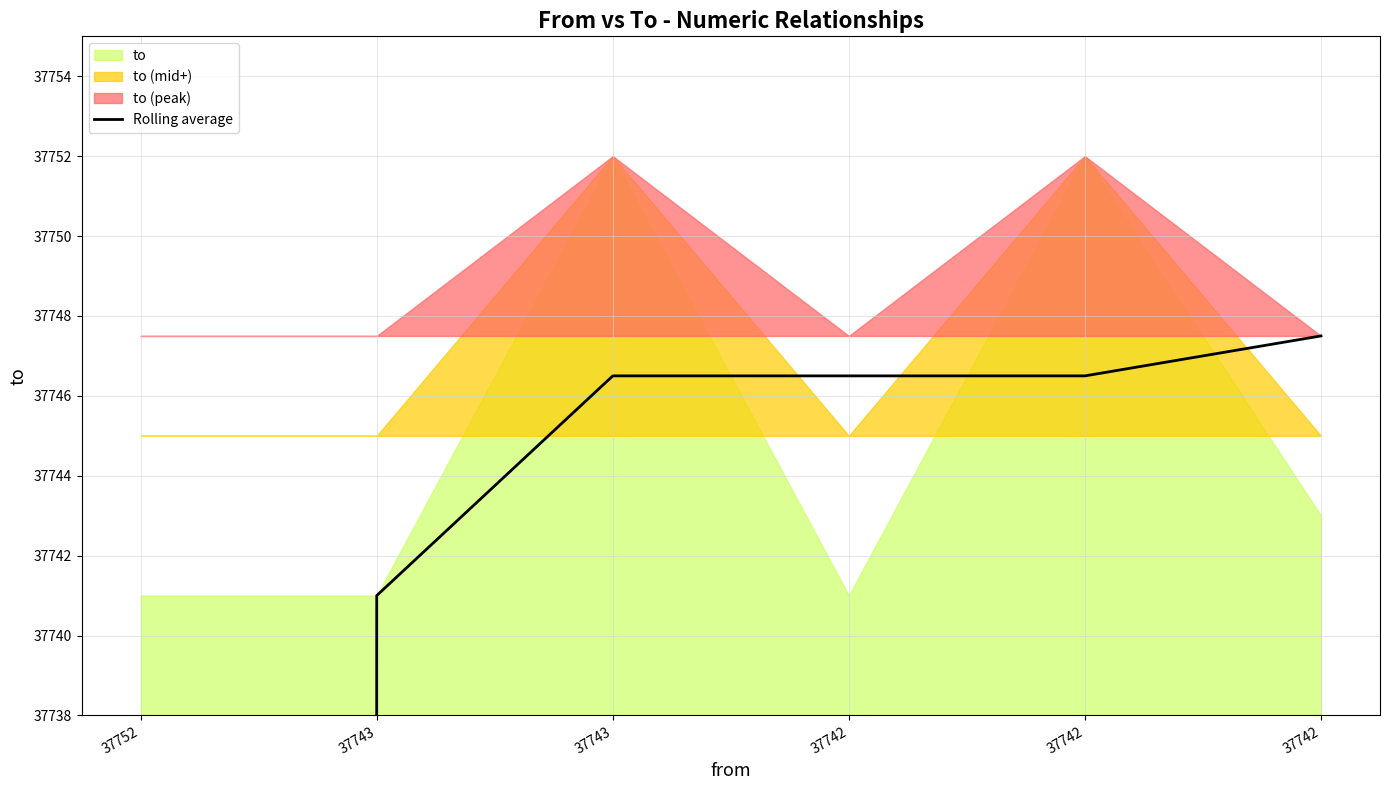

Is it true that the value at 37742 is 18215.9?

False